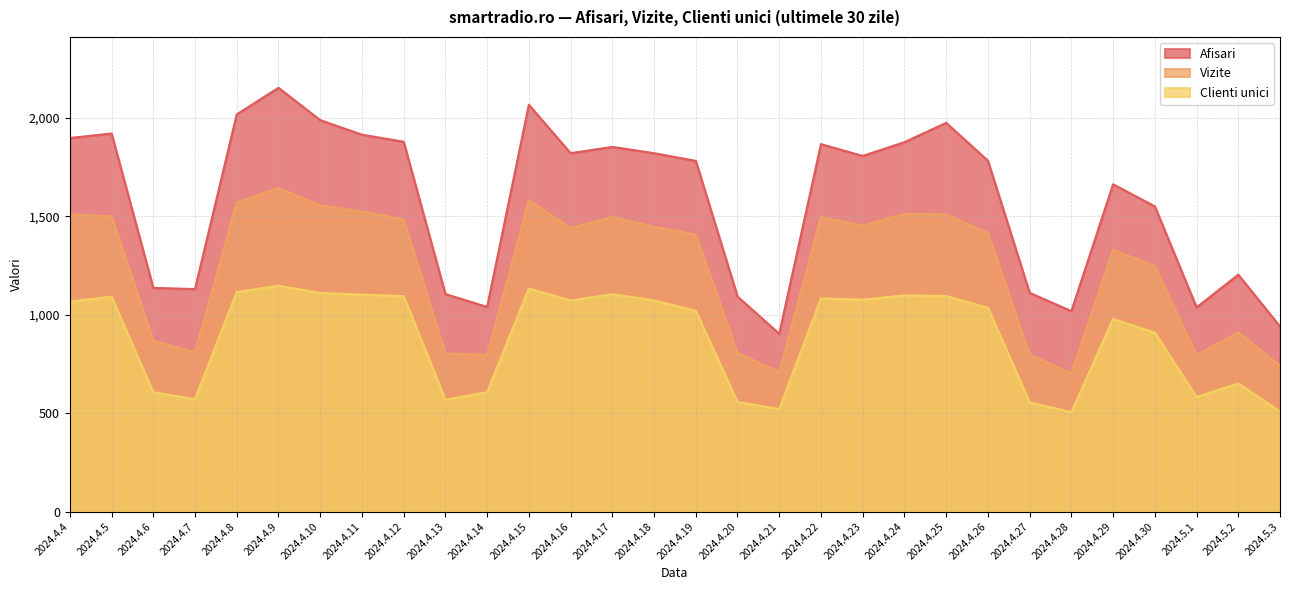

Which series has the widest spread of values?

Afisari